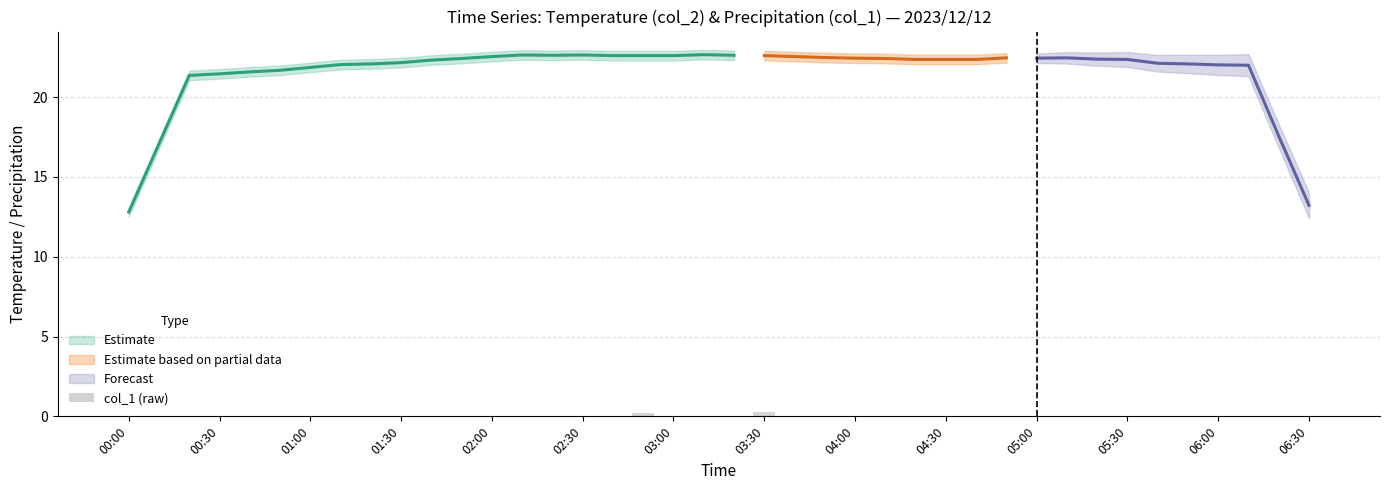

How many values are above zero?

2